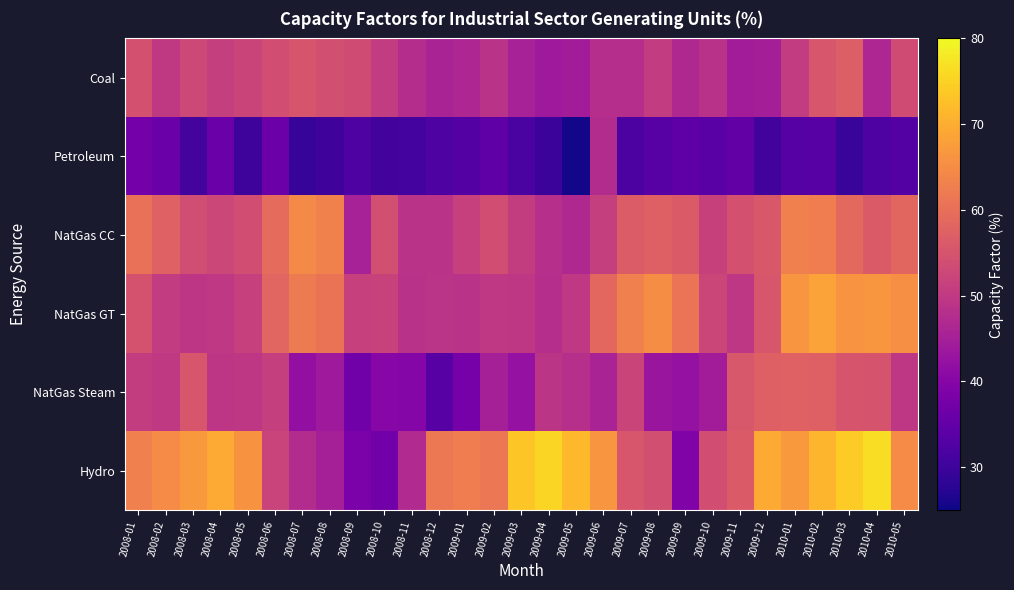

At 2009-09, list the series in order from largest to smallest.

NatGas GT, NatGas CC, Coal, NatGas Steam, Hydro, Petroleum